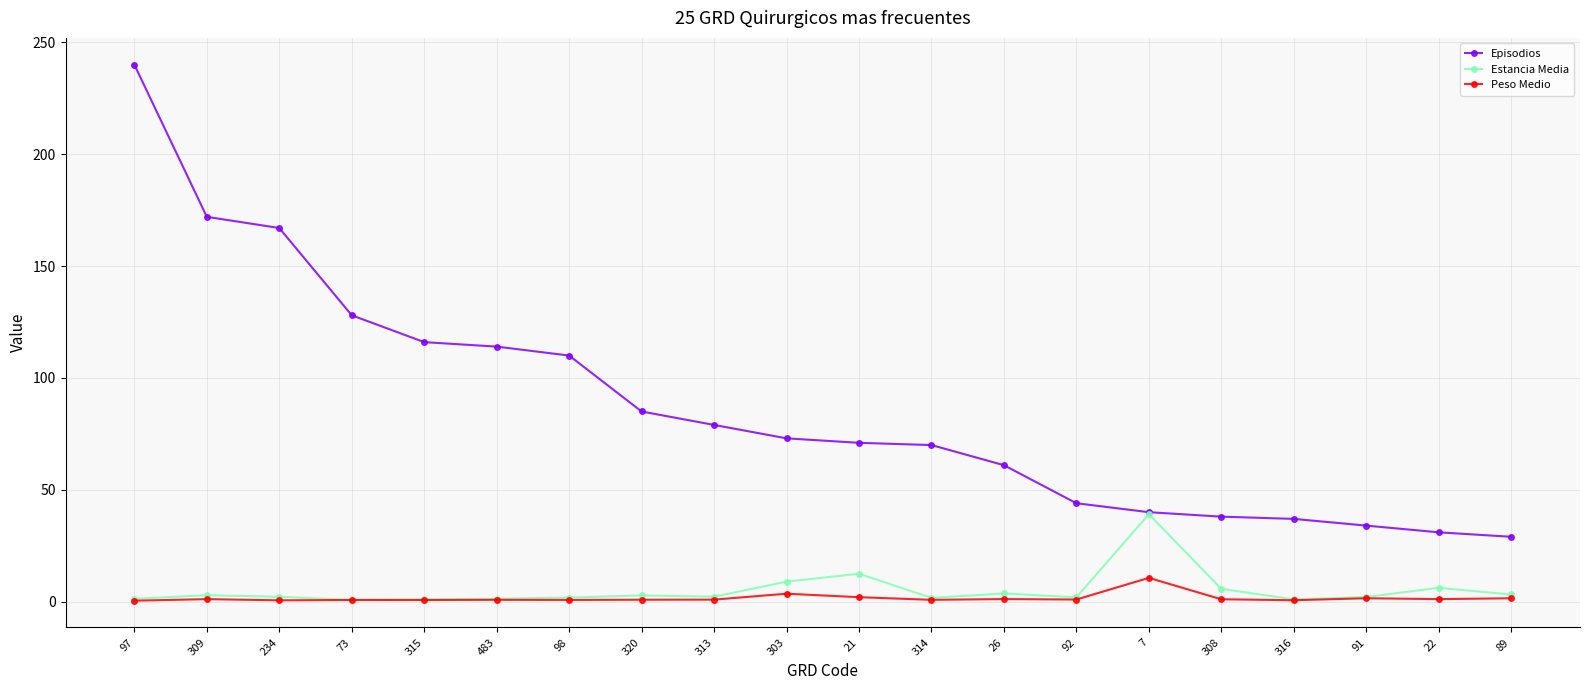

What is the total value across all series at 483?

116.1